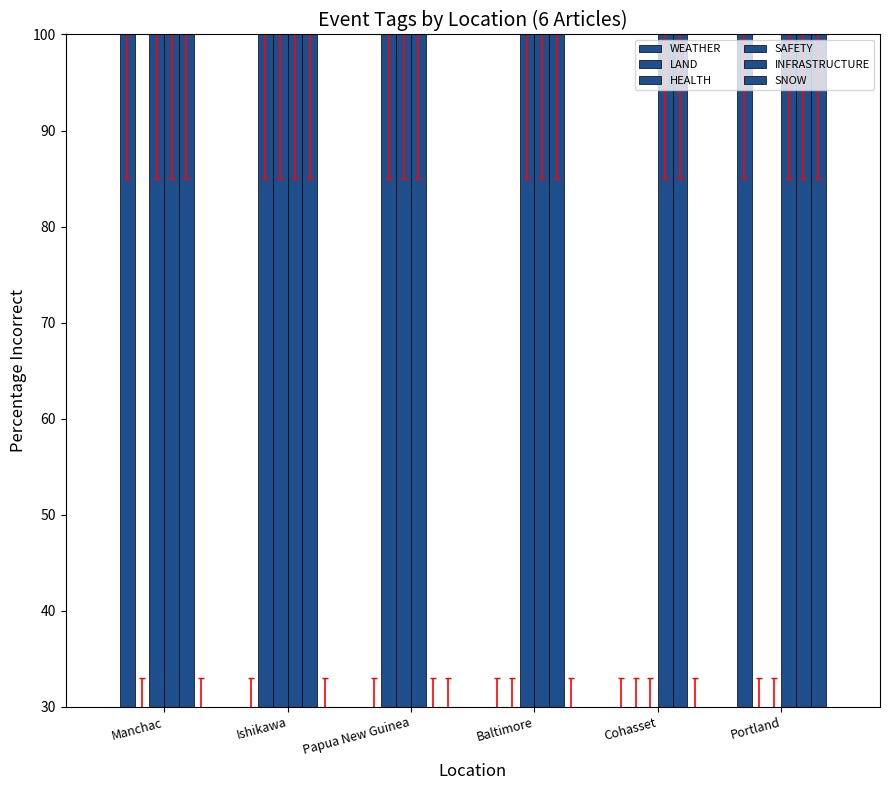

Reading right to left, what are all the values shown in this chart?

WEATHER: Portland=100	Cohasset=30	Baltimore=30	Papua New Guinea=30	Ishikawa=30	Manchac=100
LAND: Portland=30	Cohasset=30	Baltimore=30	Papua New Guinea=100	Ishikawa=100	Manchac=30
HEALTH: Portland=30	Cohasset=30	Baltimore=100	Papua New Guinea=100	Ishikawa=100	Manchac=100
SAFETY: Portland=100	Cohasset=100	Baltimore=100	Papua New Guinea=100	Ishikawa=100	Manchac=100
INFRASTRUCTURE: Portland=100	Cohasset=100	Baltimore=100	Papua New Guinea=30	Ishikawa=100	Manchac=100
SNOW: Portland=100	Cohasset=30	Baltimore=30	Papua New Guinea=30	Ishikawa=30	Manchac=30